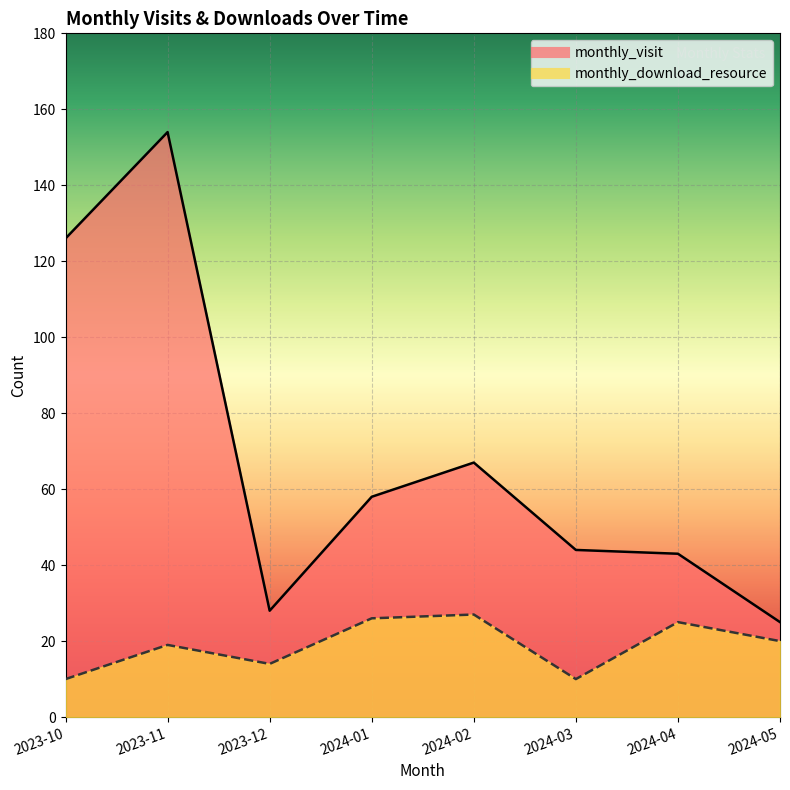

At which label does monthly_download_resource reach its peak?

2024-02